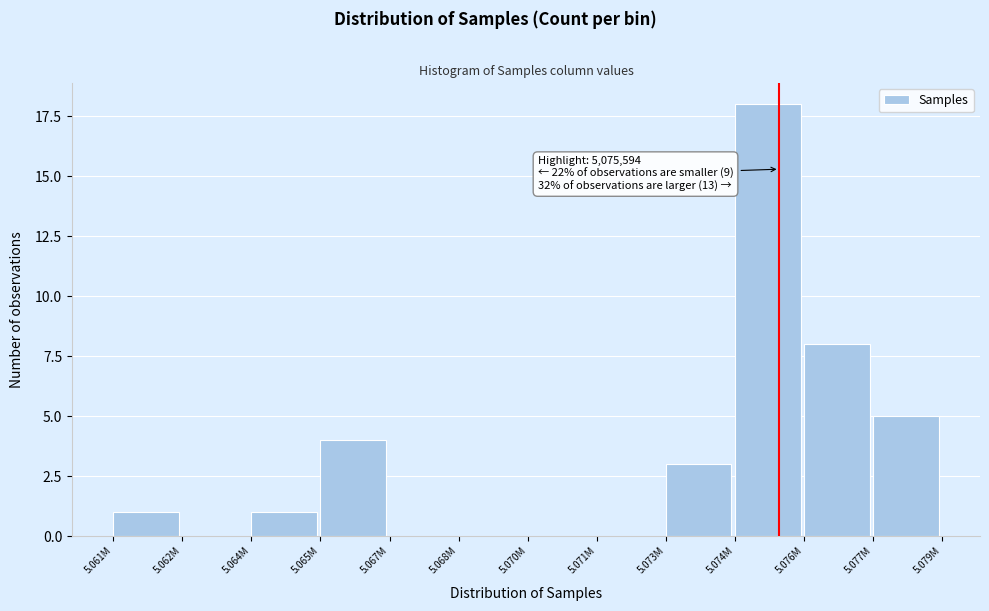

Reading left to right, what are all the values shown in this chart?

5.061M=1	5.062M=0	5.064M=1	5.065M=4	5.067M=0	5.068M=0	5.070M=0	5.071M=0	5.073M=3	5.074M=18	5.076M=8	5.077M=5